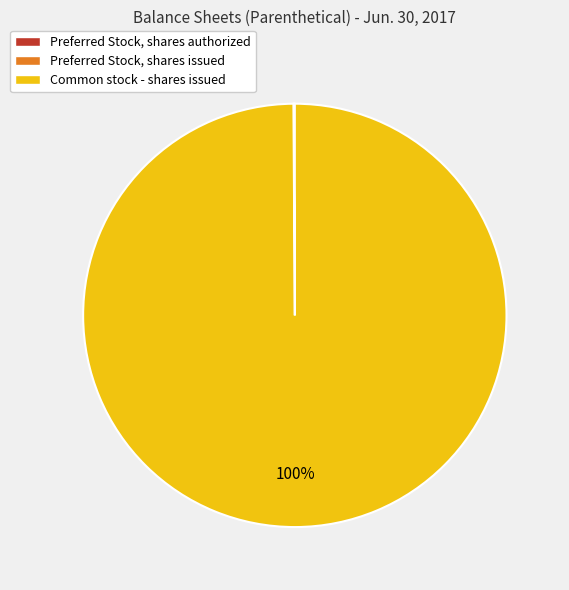

Which slice represents more than half of the pie?

Common stock - shares issued